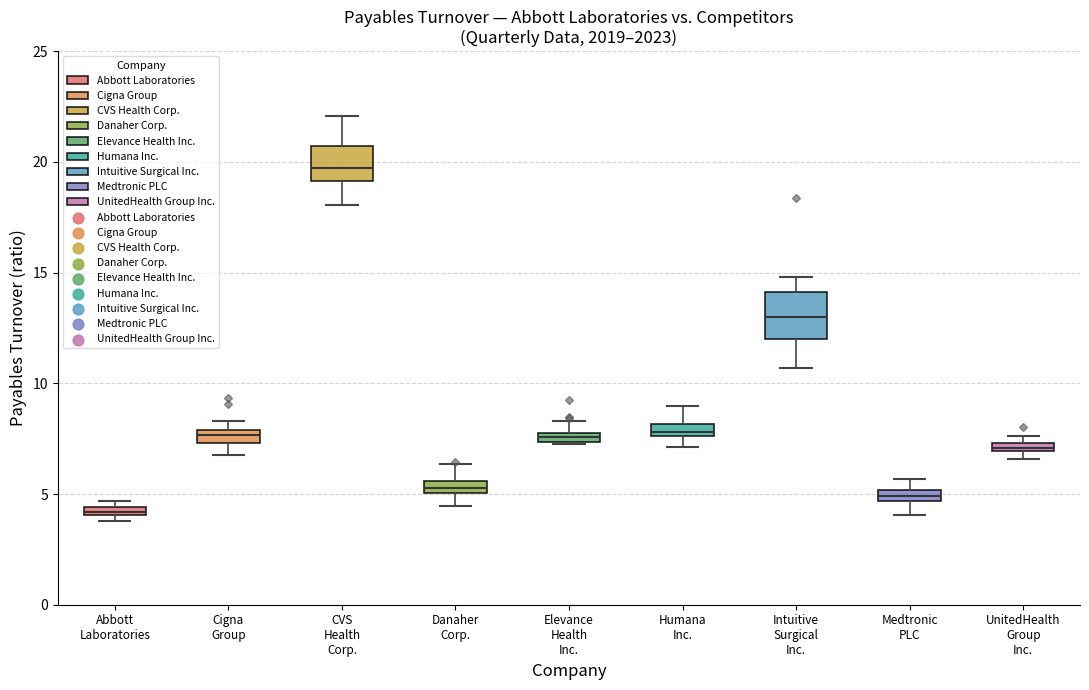

Where does the lower whisker of the box for Medtronic PLC end on the y-axis? The values are not printed on the chart, so give them approximately, as read against the axis.

4.0